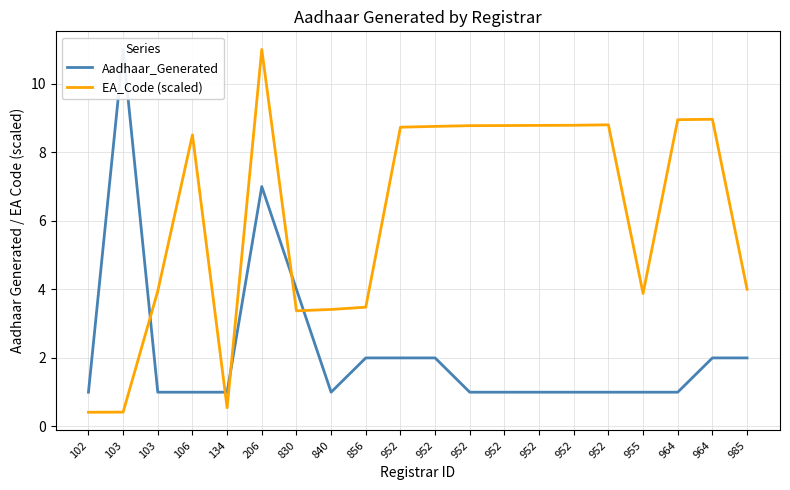

What is the value of the EA_Code (scaled) point at the 18th from the left?

9.0